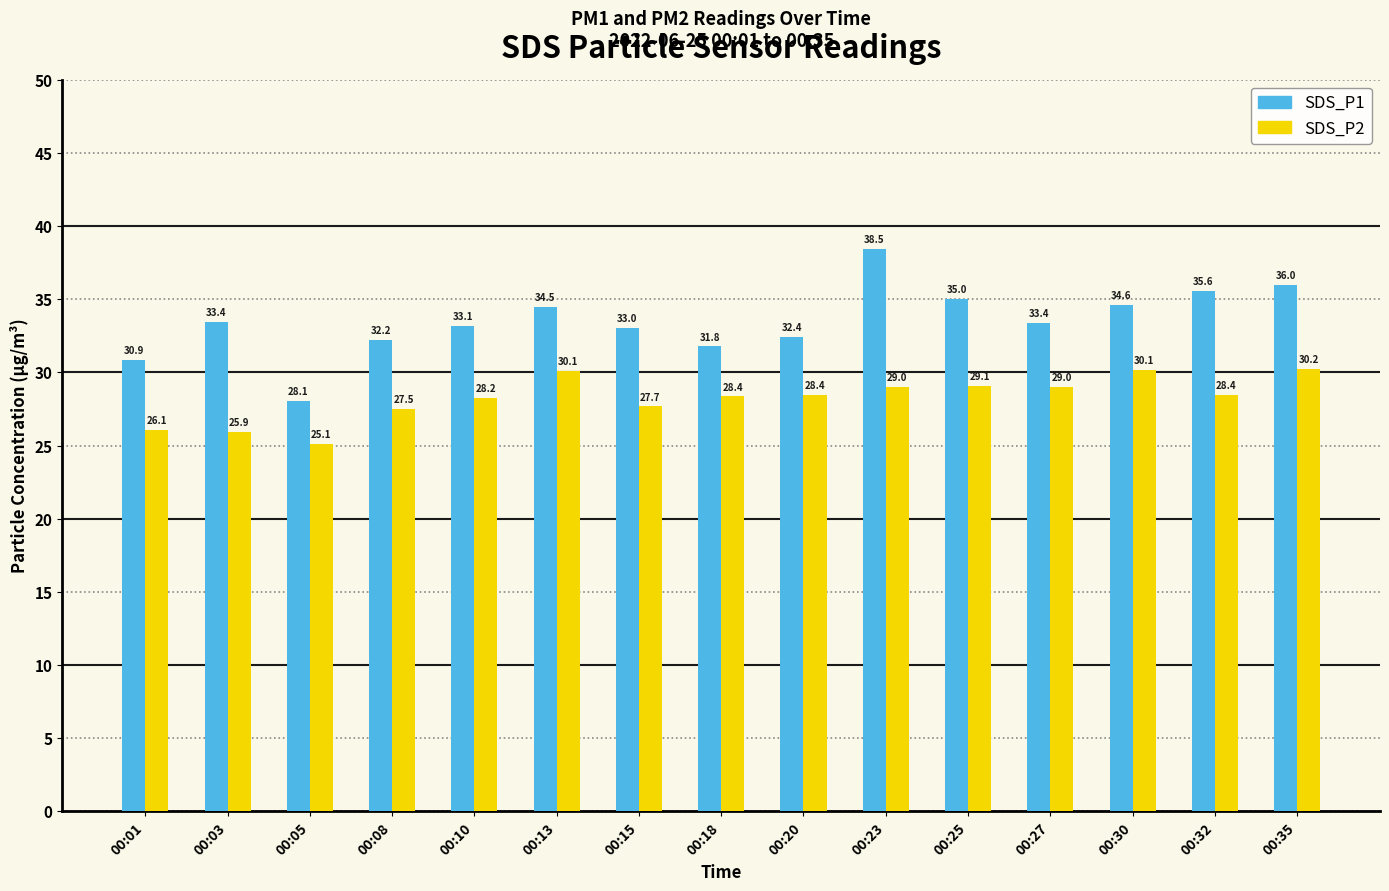

At which label does SDS_P2 reach its minimum?

00:05